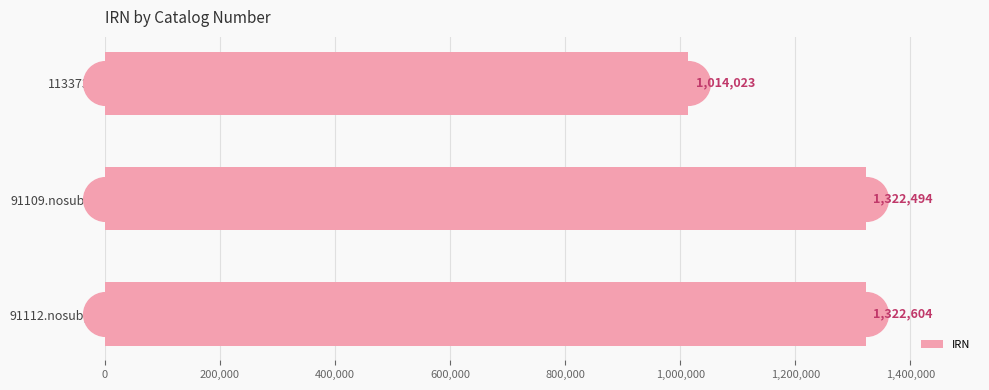

List the labels in order of IRN value, largest first.

91112.nosub[1], 91109.nosub[1], 113373.1